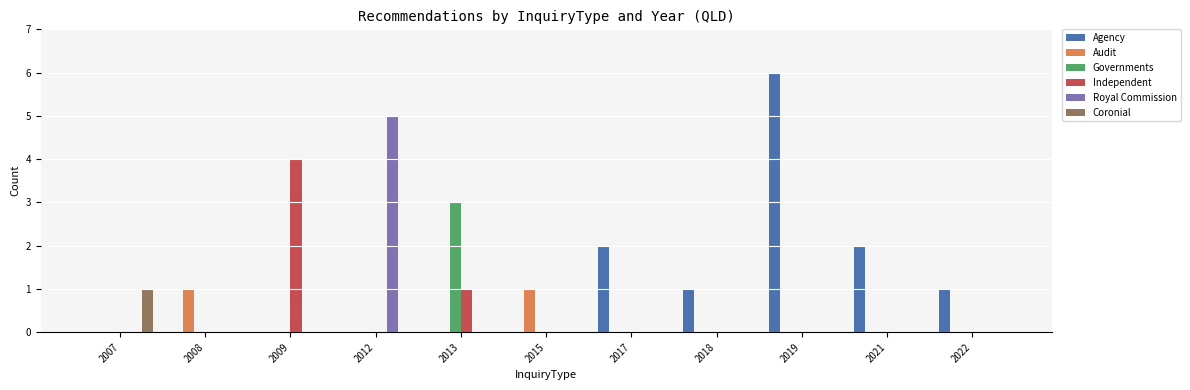

Are the bars horizontal?

No